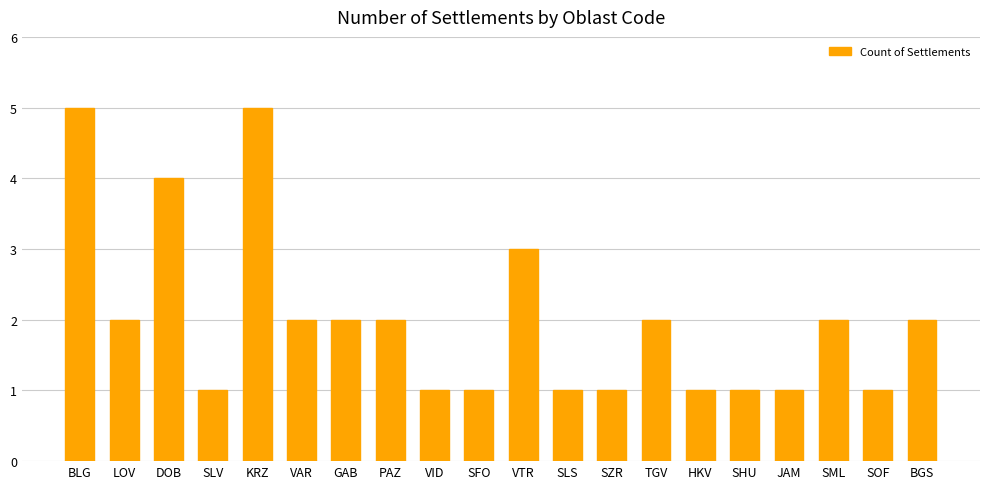

Does the chart contain any negative values?

No